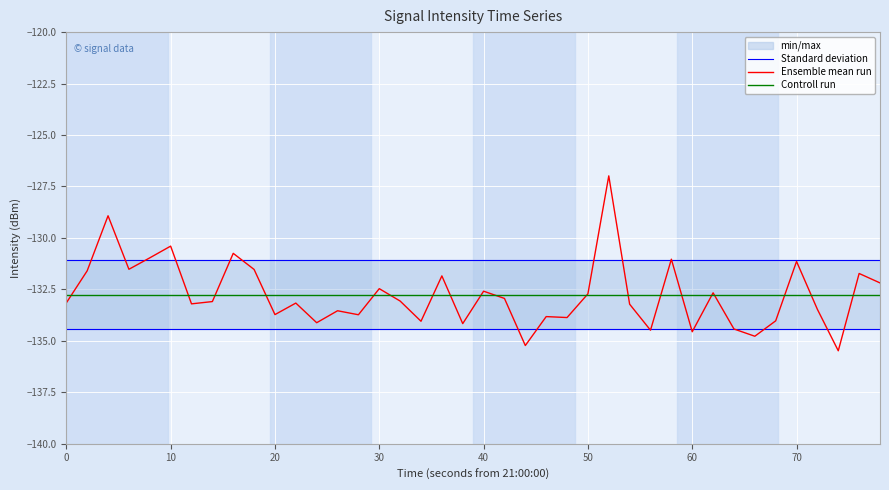

The Standard deviation series shows -131.1 at 10. True or false?

True